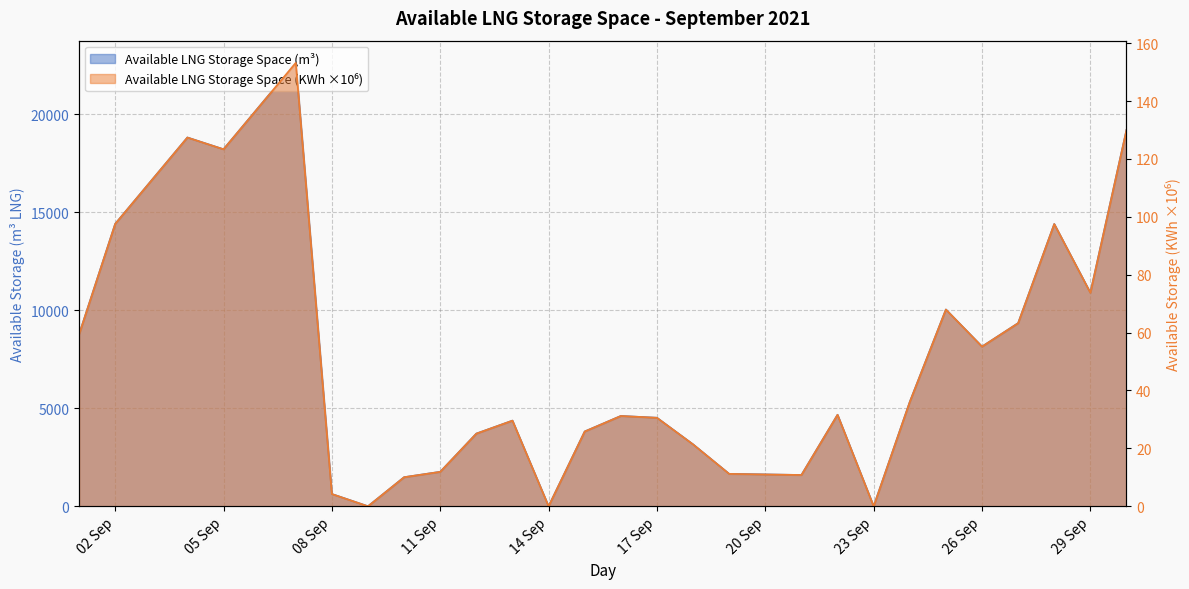

In Available LNG Storage Space (m3), how many points are higher than both neighbors (excluding endpoints)?

7